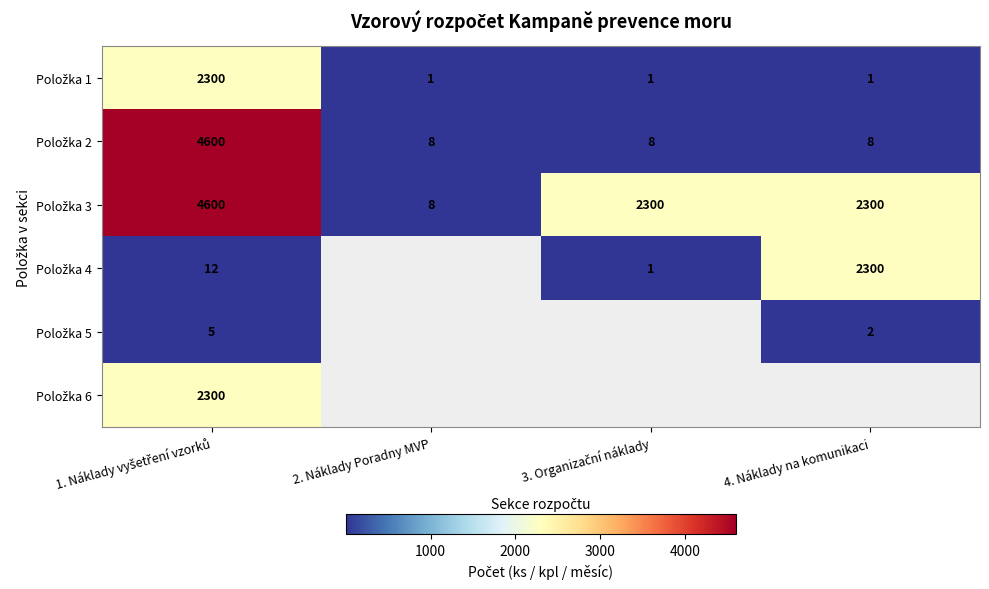

Read the Položka 3 value at 2. Náklady Poradny MVP.

8.0